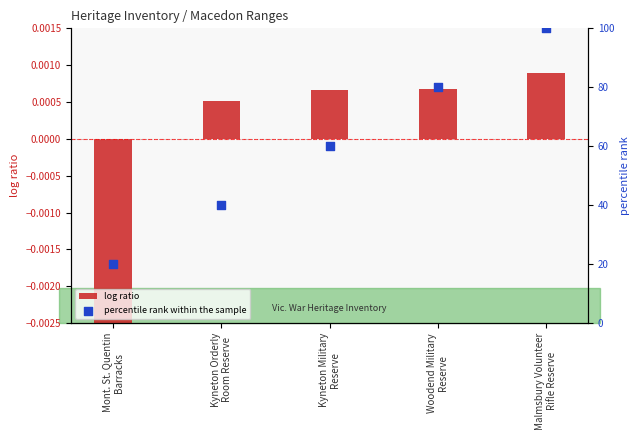

At how many categories does at least one series exceed 30?

4